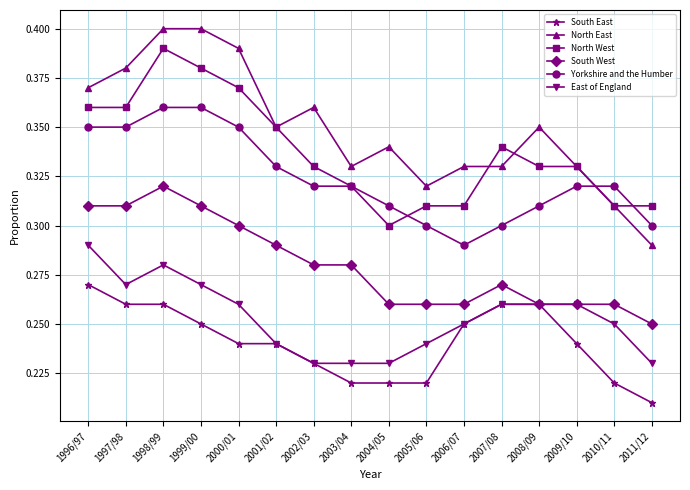

Between 2000/01 and 2011/12, which series saw the biggest shift?

North East